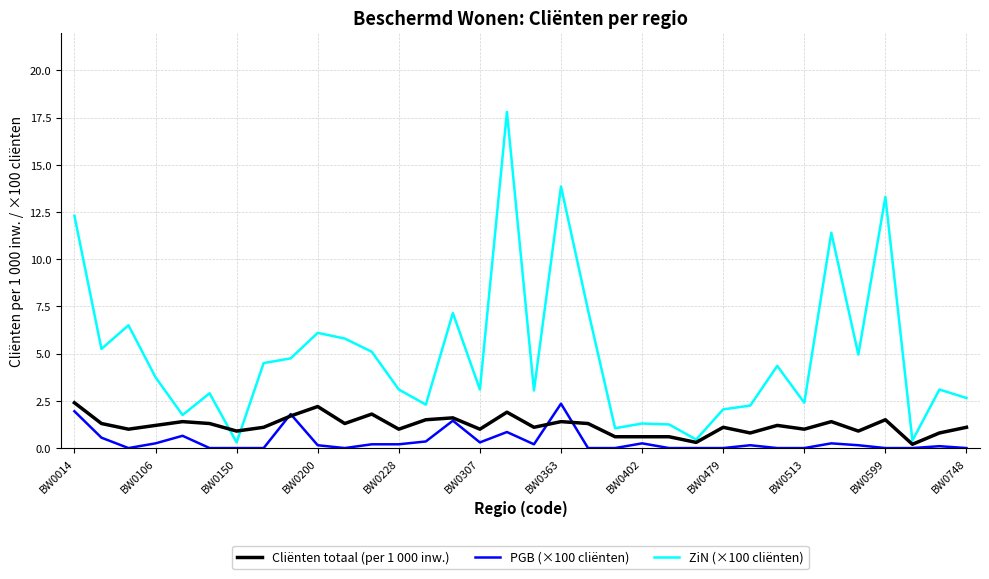

List the series in order of their overall mean, lowest first.

PGB (×100 cliënten), Cliënten totaal (per 1 000 inw.), ZiN (×100 cliënten)